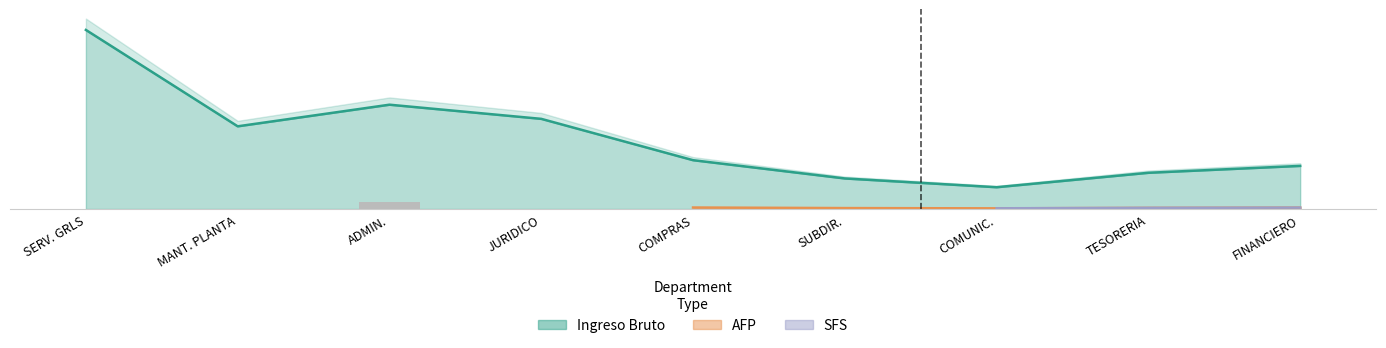

What is the label of the 9th bar from the right?

SERV. GRLS